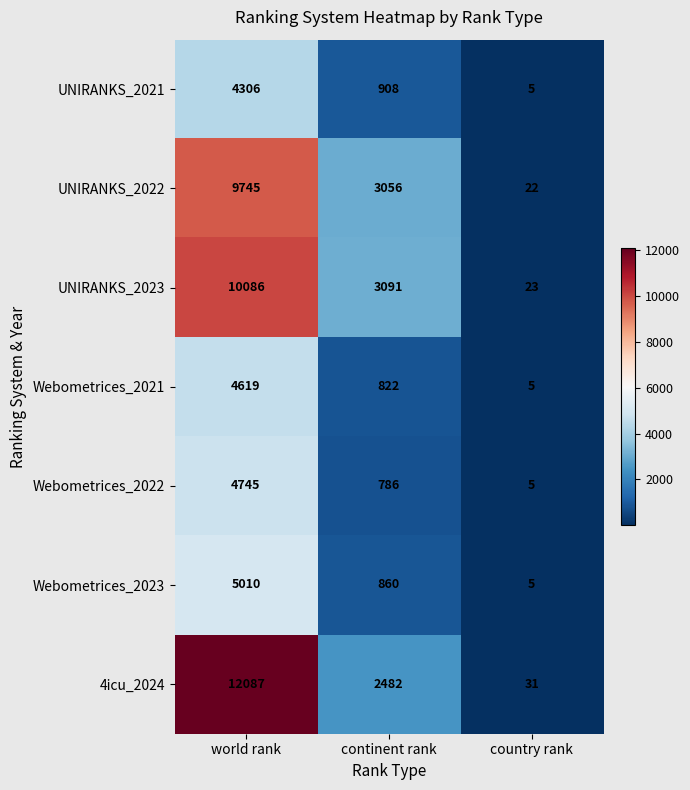

Count the number of categories in the chart.

3